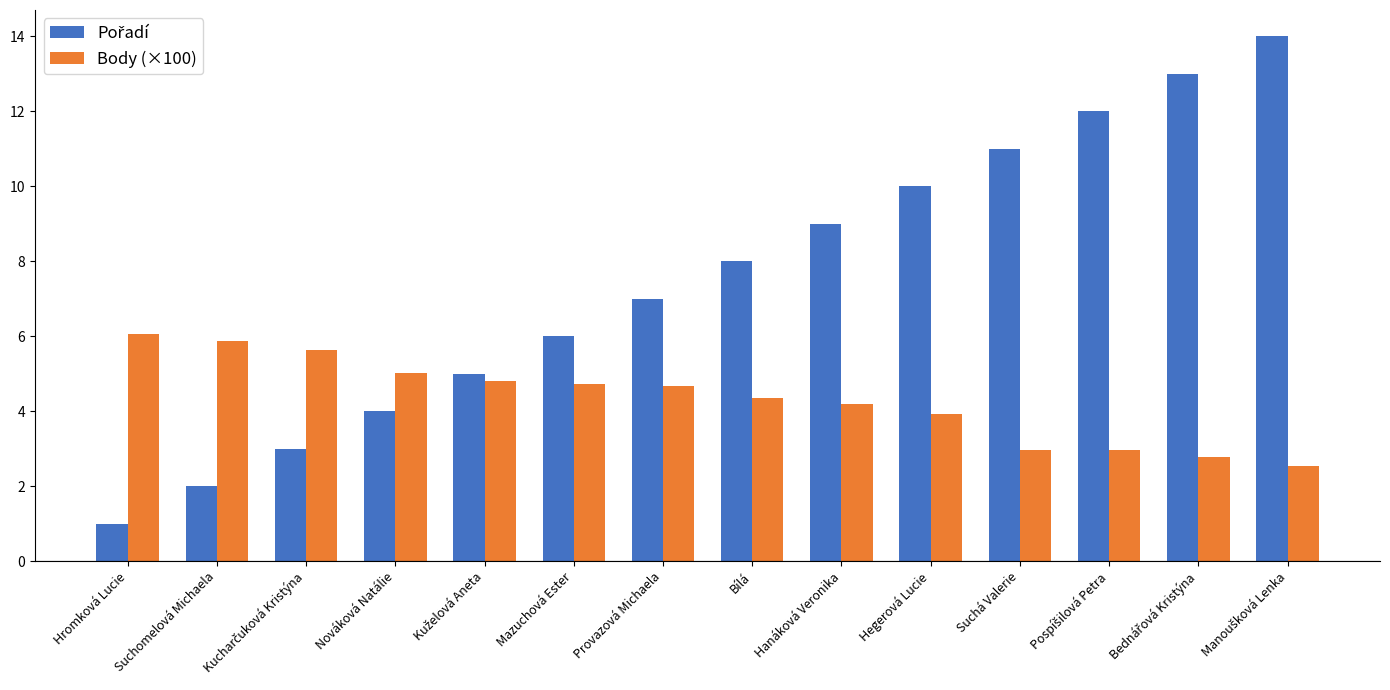

What is the difference between the highest and lowest values at Mazuchová Ester?

1.3